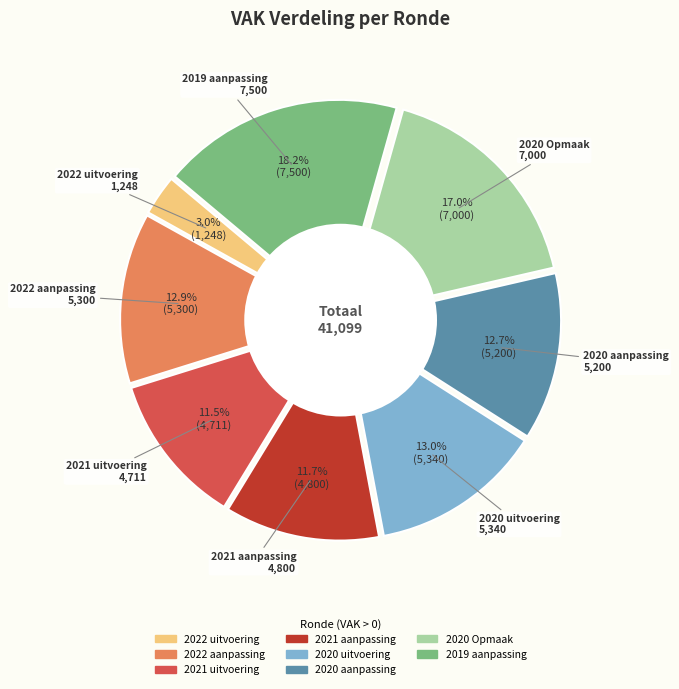

What percentage is the 2019 aanpassing slice, to the nearest percent?

18%